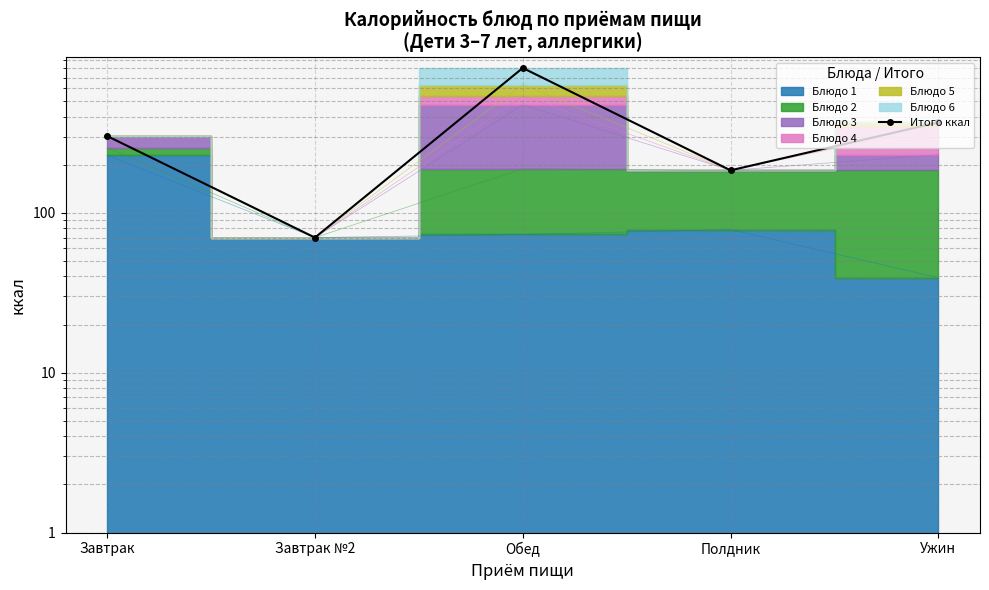

Where is the data nearest to the value 437?

Ужин